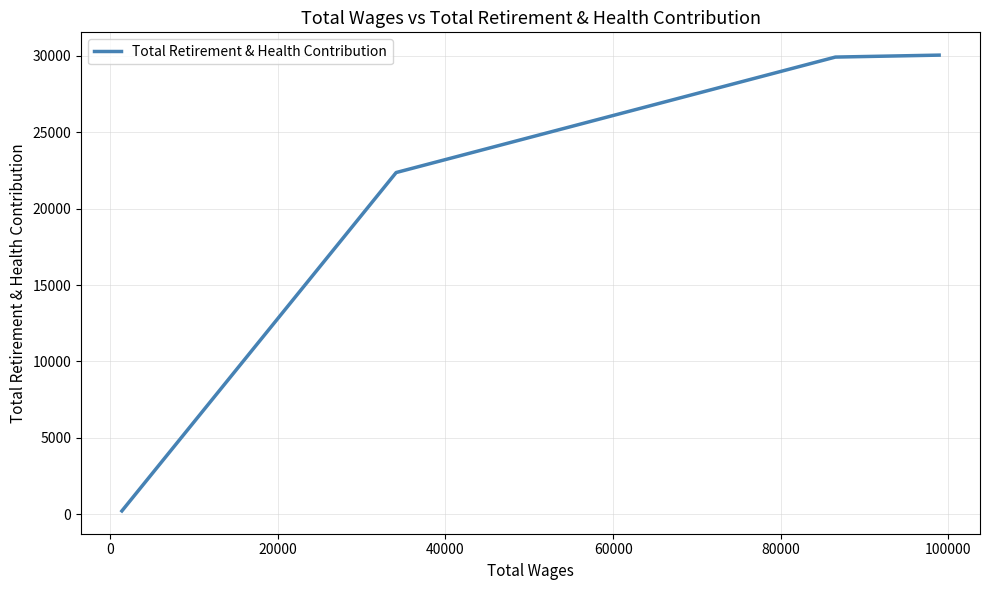

What is the maximum value shown in the chart?

30048